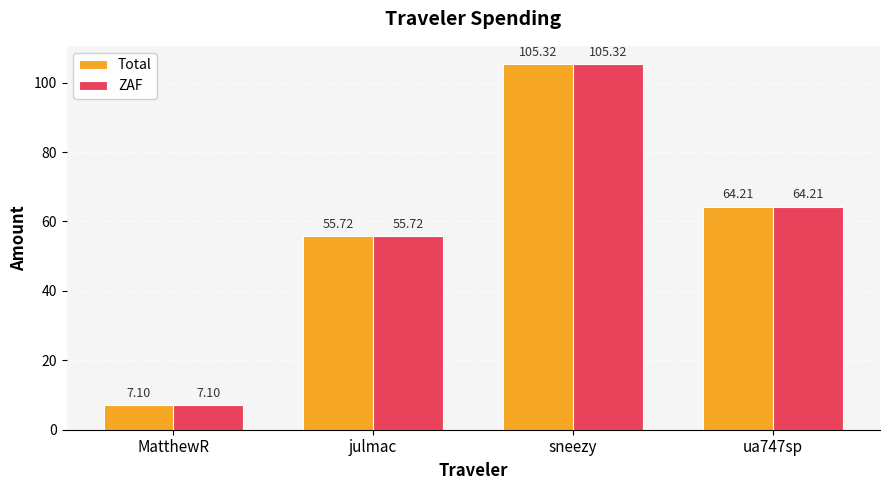

What is the highest value of the ZAF series?

105.3